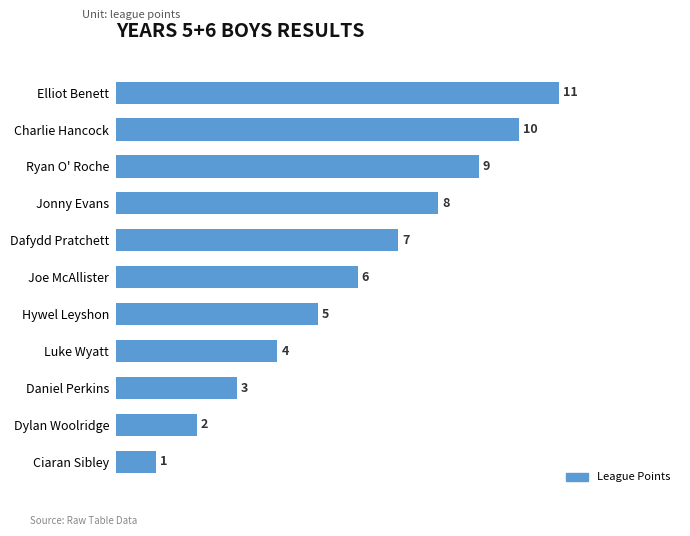

What is the change in value from Daniel Perkins to Jonny Evans?

+5